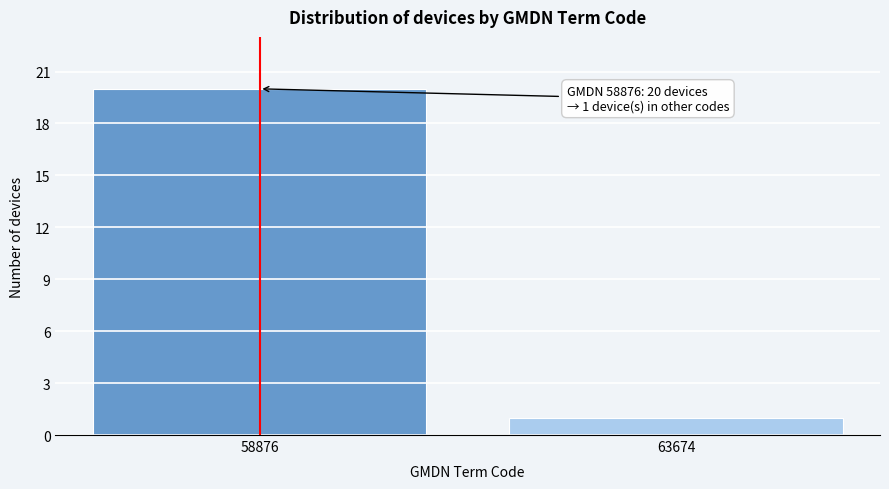

Reading left to right, extract all data points from this chart.

58876=20	63674=1